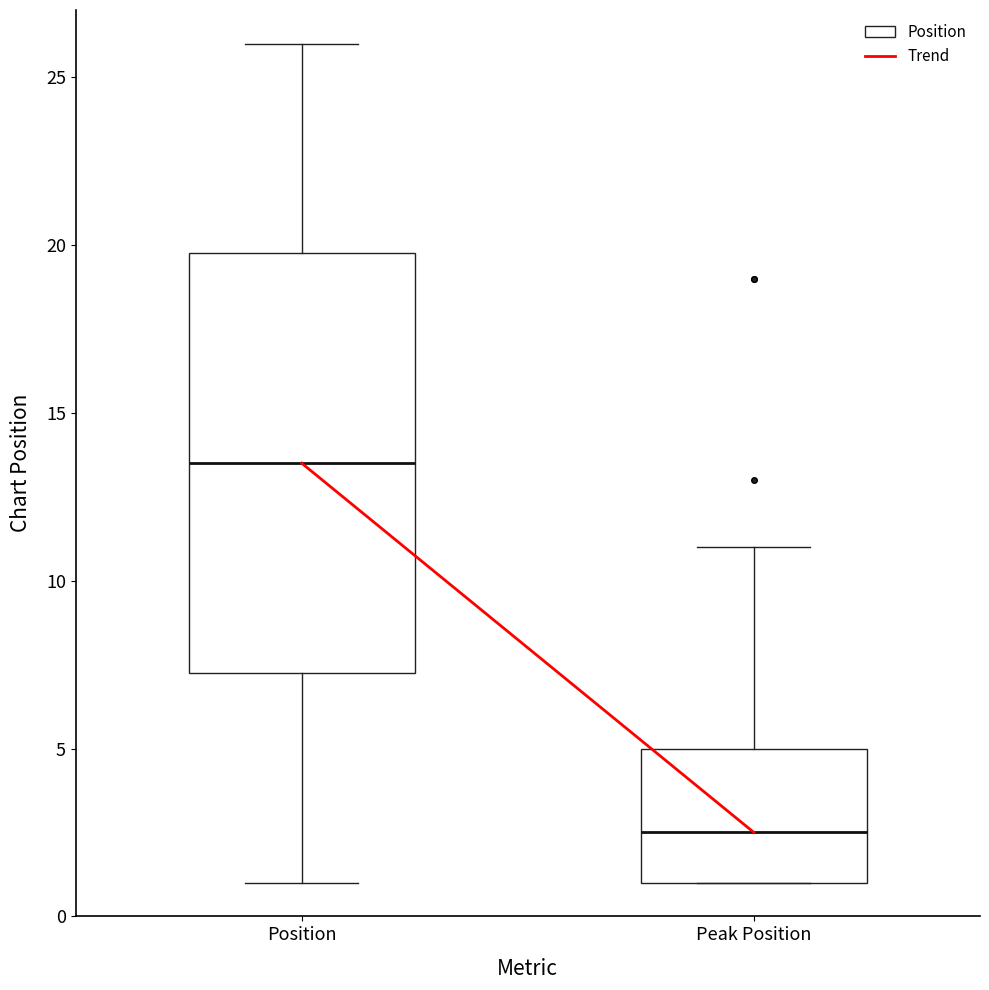

Which box is the tallest, from its lower edge to its upper edge?

Position